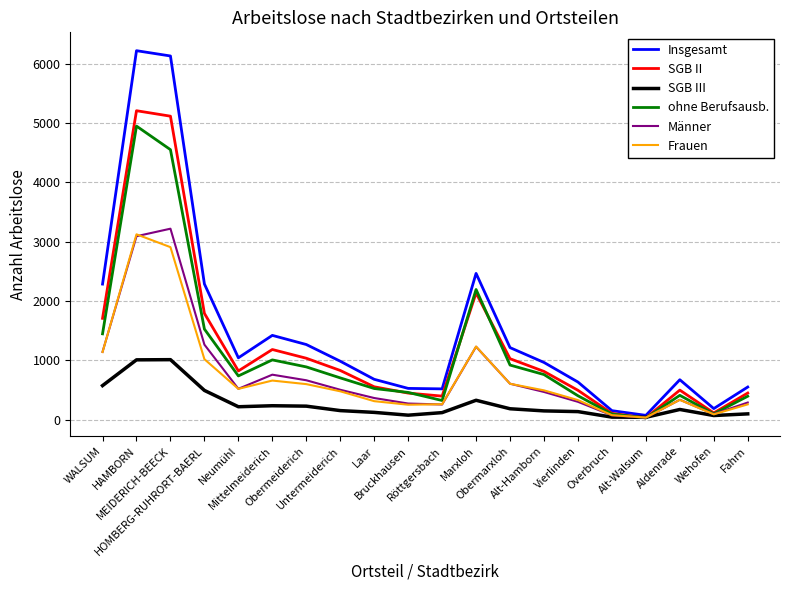

True or false: ohne Berufsausb. has a value of 4948 at HAMBORN.

True